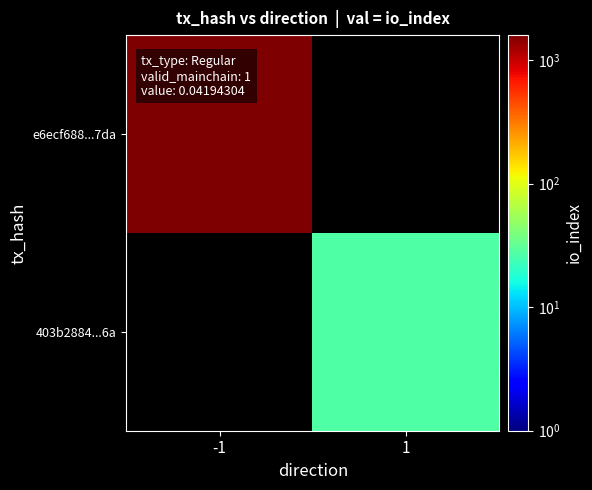

Which label corresponds to the largest value in the chart?

-1